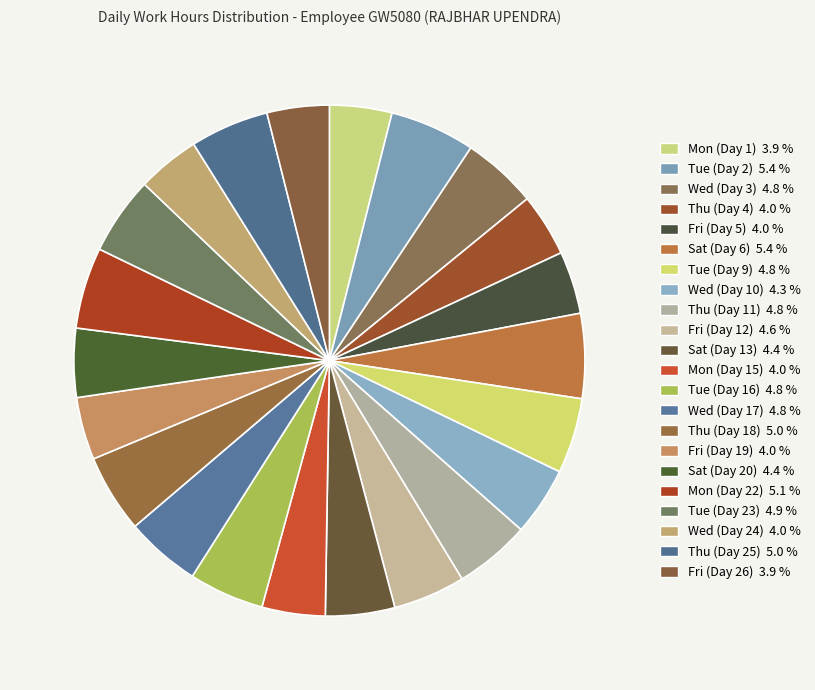

Is it true that Mon (Day 22) is 5% of the pie?

True